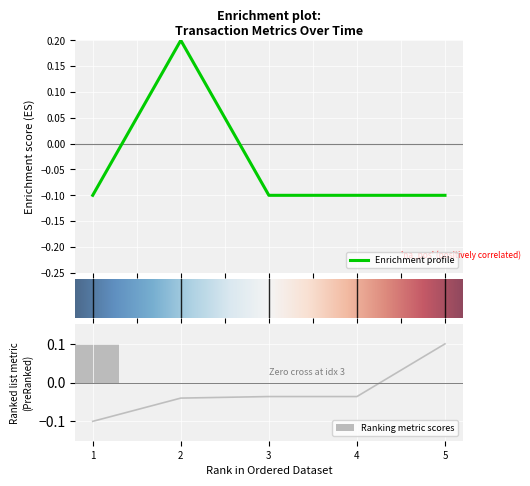

Is it true that Ranking metric scores equals 0.0 at 3?

True